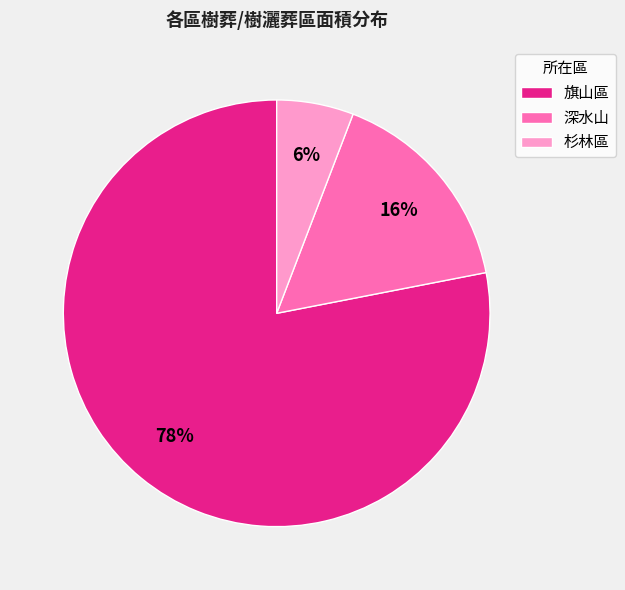

Rank the categories by value from highest to lowest.

旗山區, 深水山, 杉林區